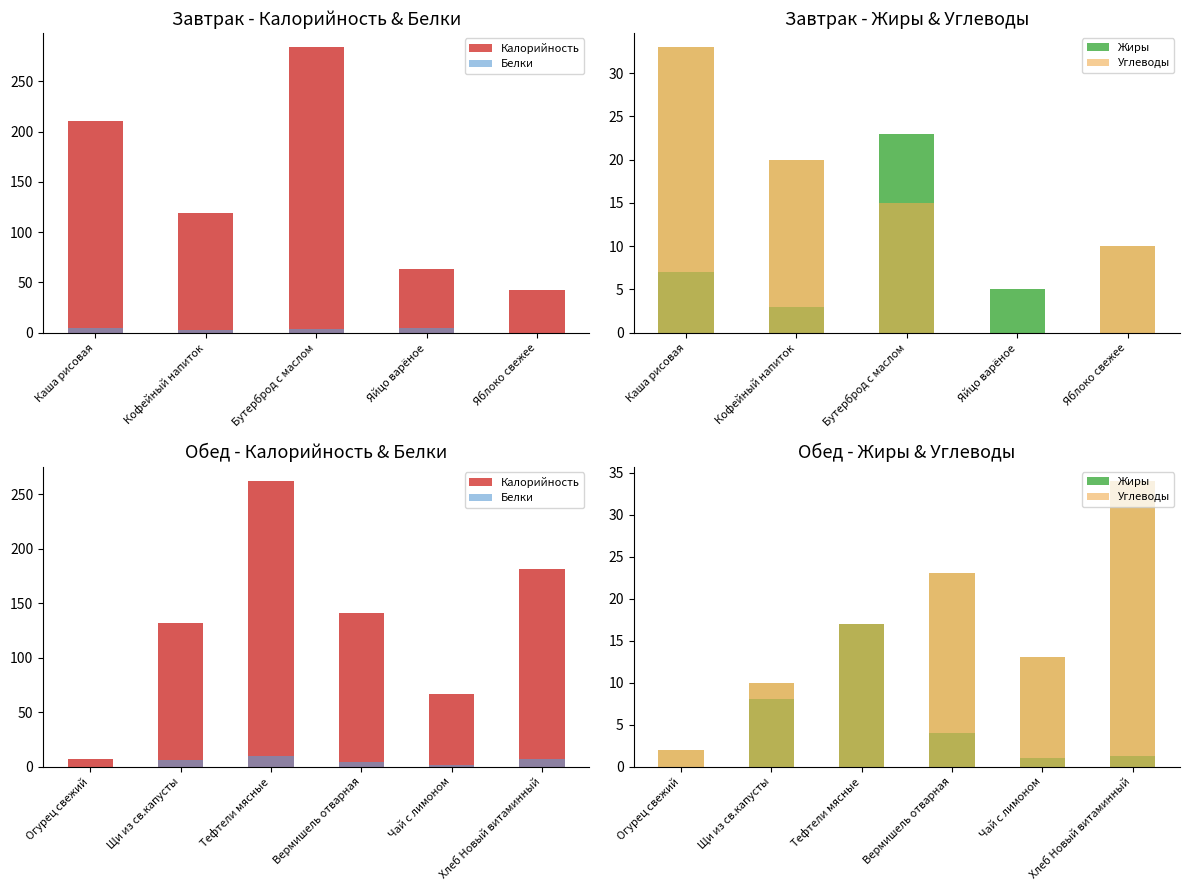

At how many categories does at least one series exceed 3?

6